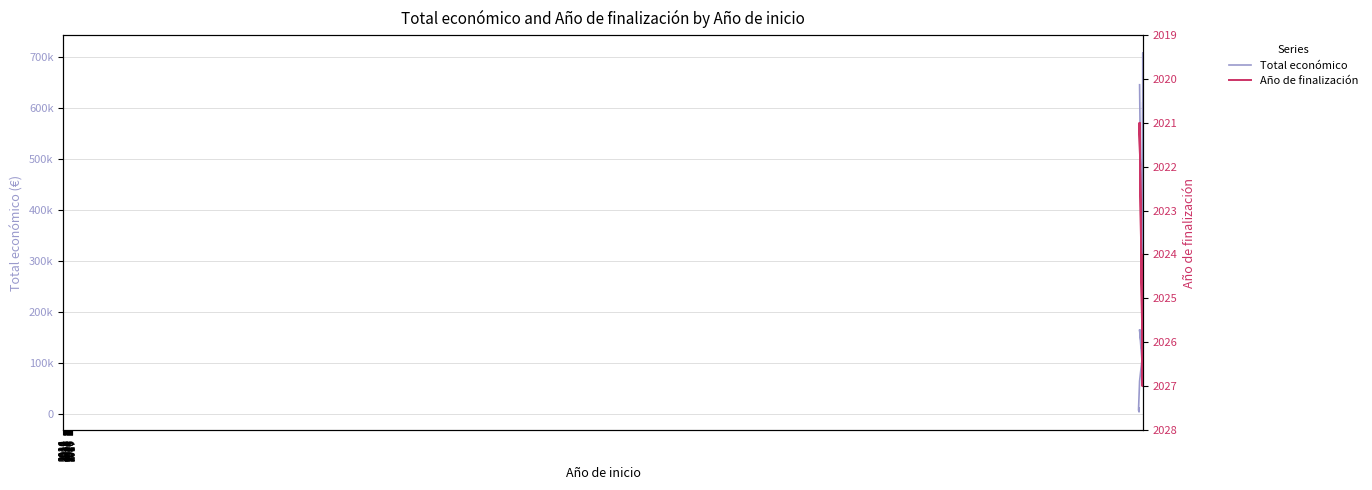

What is the sum of the Año de finalización values at 2024 and 2024?

4054.0